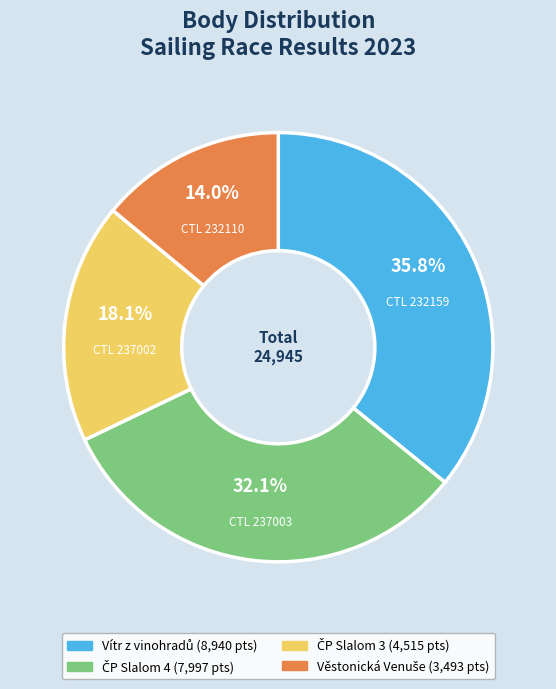

Does any single category account for the majority?

No